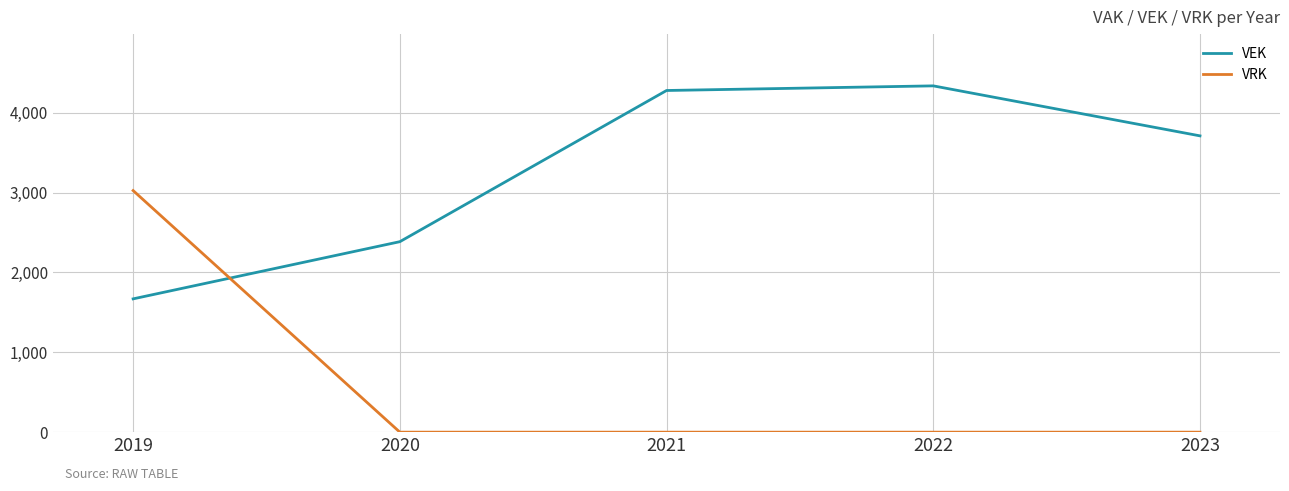

At 2023, list the series in order from largest to smallest.

VEK, VRK